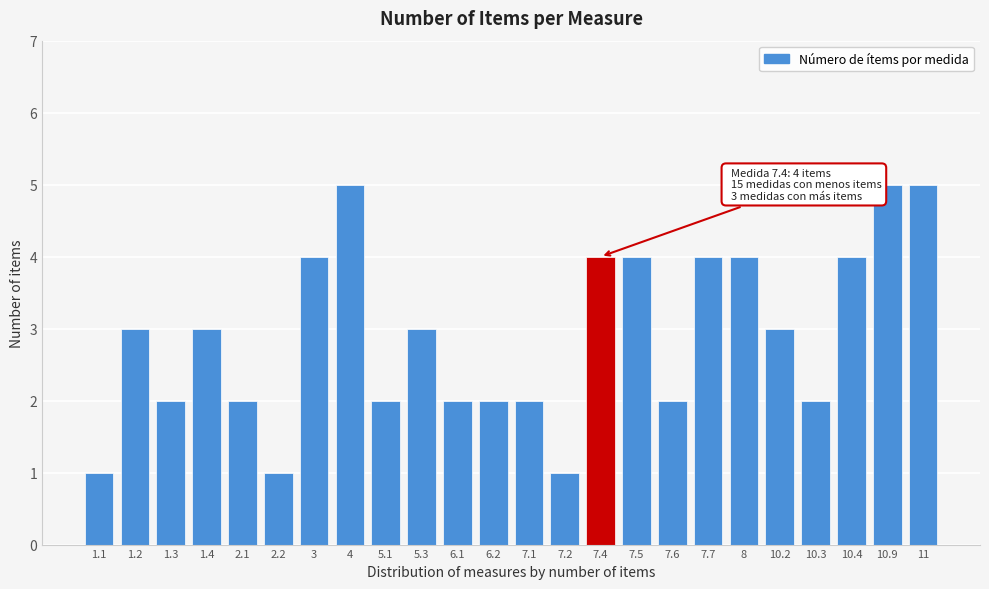

Reading left to right, extract all data points from this chart.

1.1=1	1.2=3	1.3=2	1.4=3	2.1=2	2.2=1	3=4	4=5	5.1=2	5.3=3	6.1=2	6.2=2	7.1=2	7.2=1	7.4=4	7.5=4	7.6=2	7.7=4	8=4	10.2=3	10.3=2	10.4=4	10.9=5	11=5